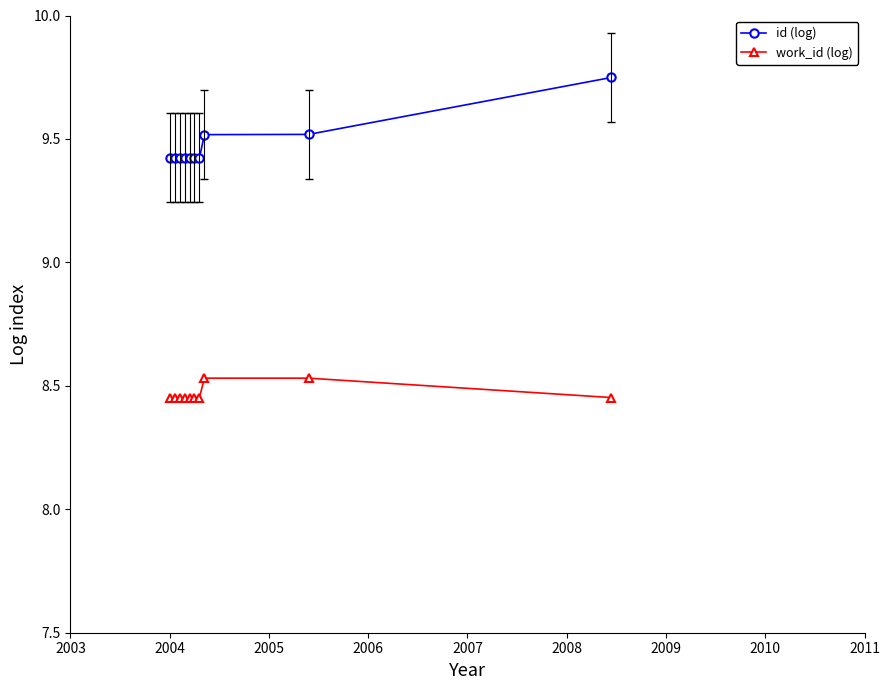

Which series has the widest spread of values?

id (log)